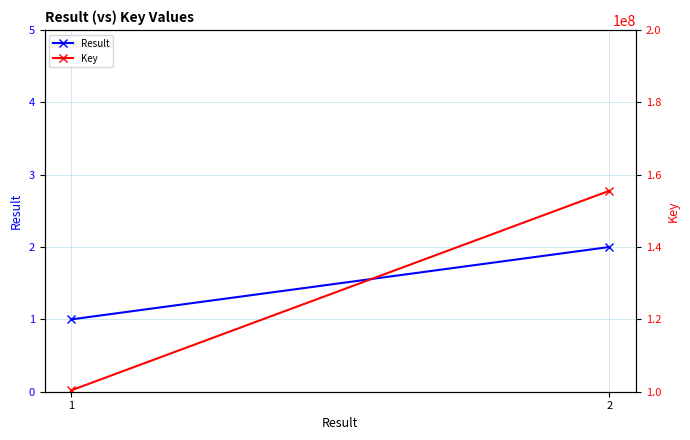

How many lines are shown in the chart?

2